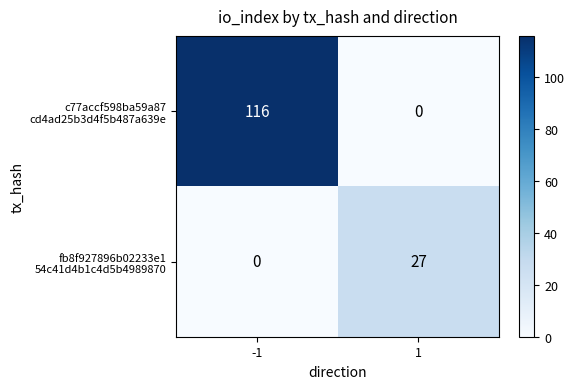

What is the total value across all series at -1?

116